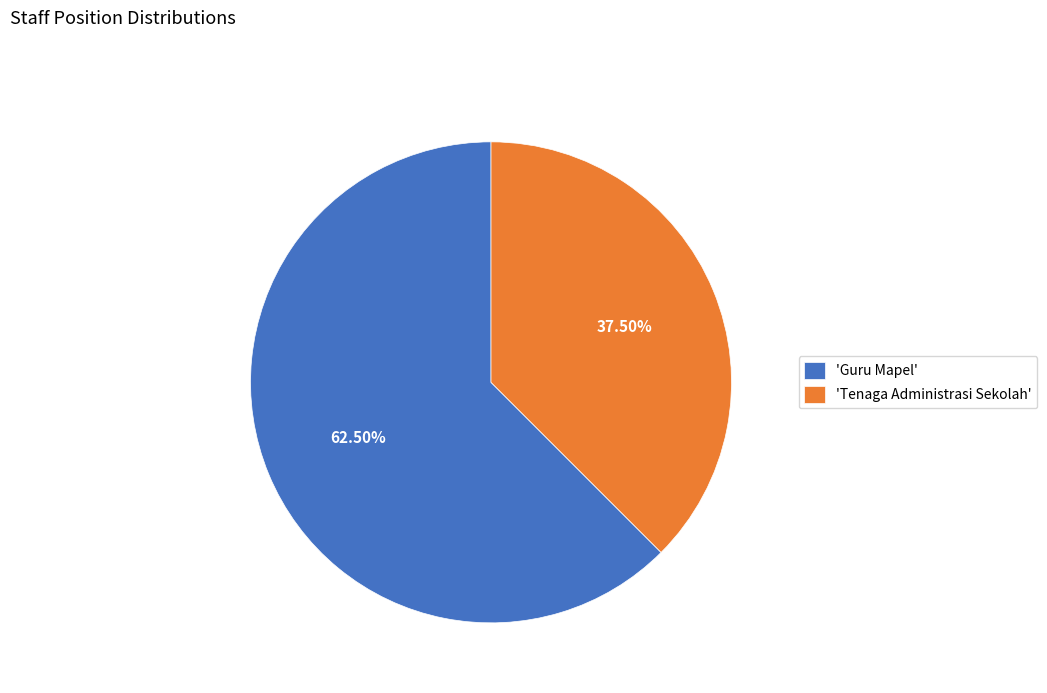

To the nearest percent, what is the difference between the largest and smallest slice percentages?

25%